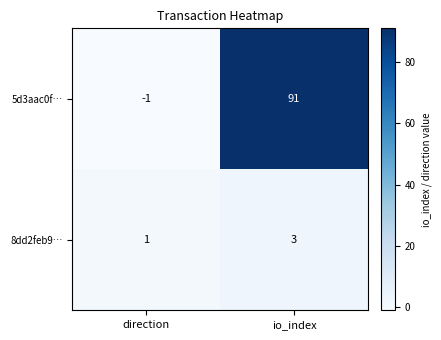

At how many categories does at least one series exceed 41?

1